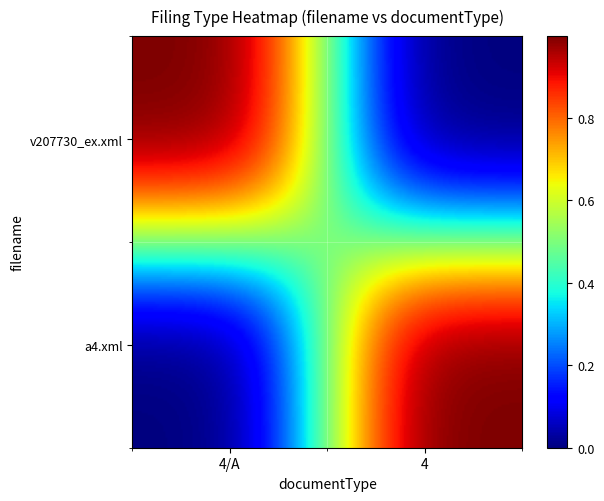

Reading left to right, transcribe all the data shown in this chart.

v207730_ex.xml: 4/A=1	4=0
a4.xml: 4/A=0	4=1